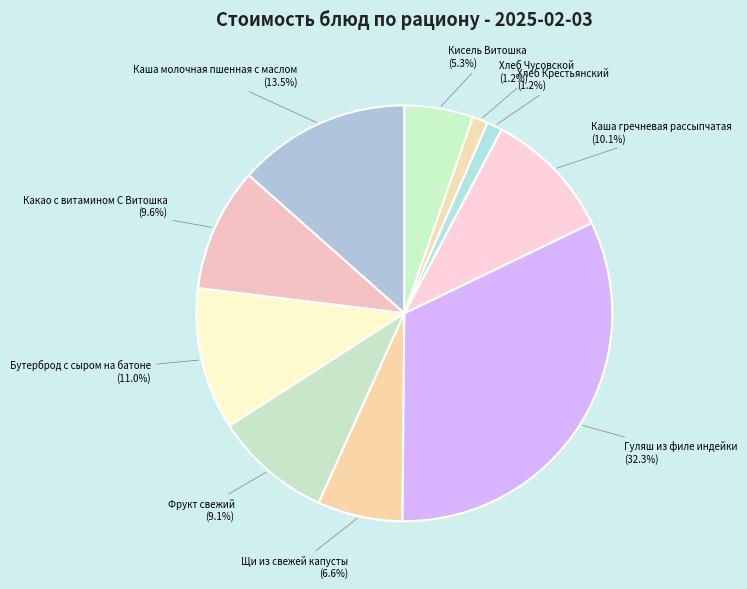

Count the number of slices in the pie.

10